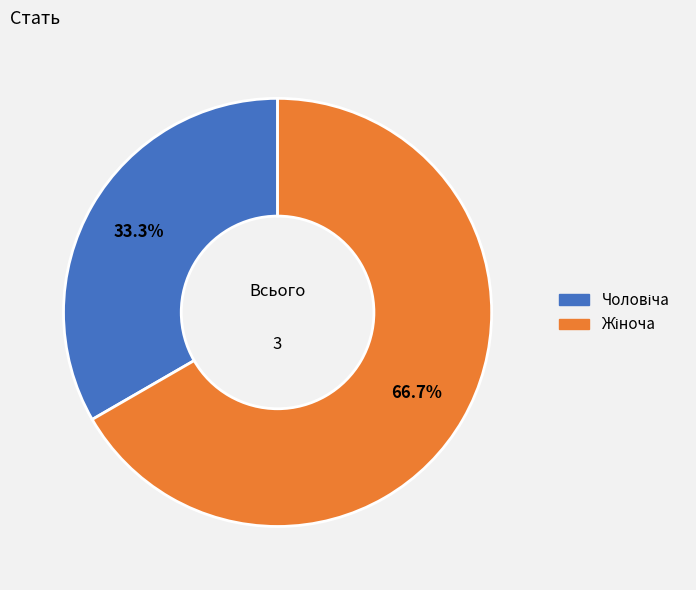

Does any single category account for the majority?

Yes